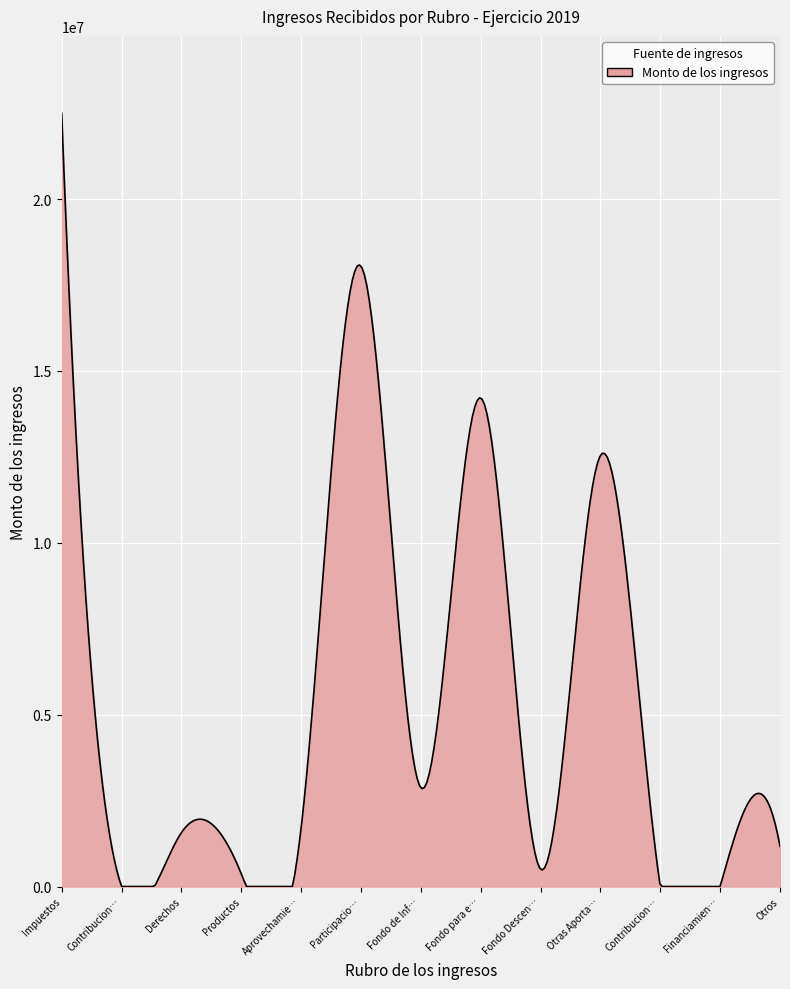

At which category does the chart reach its peak across all series?

Impuestos